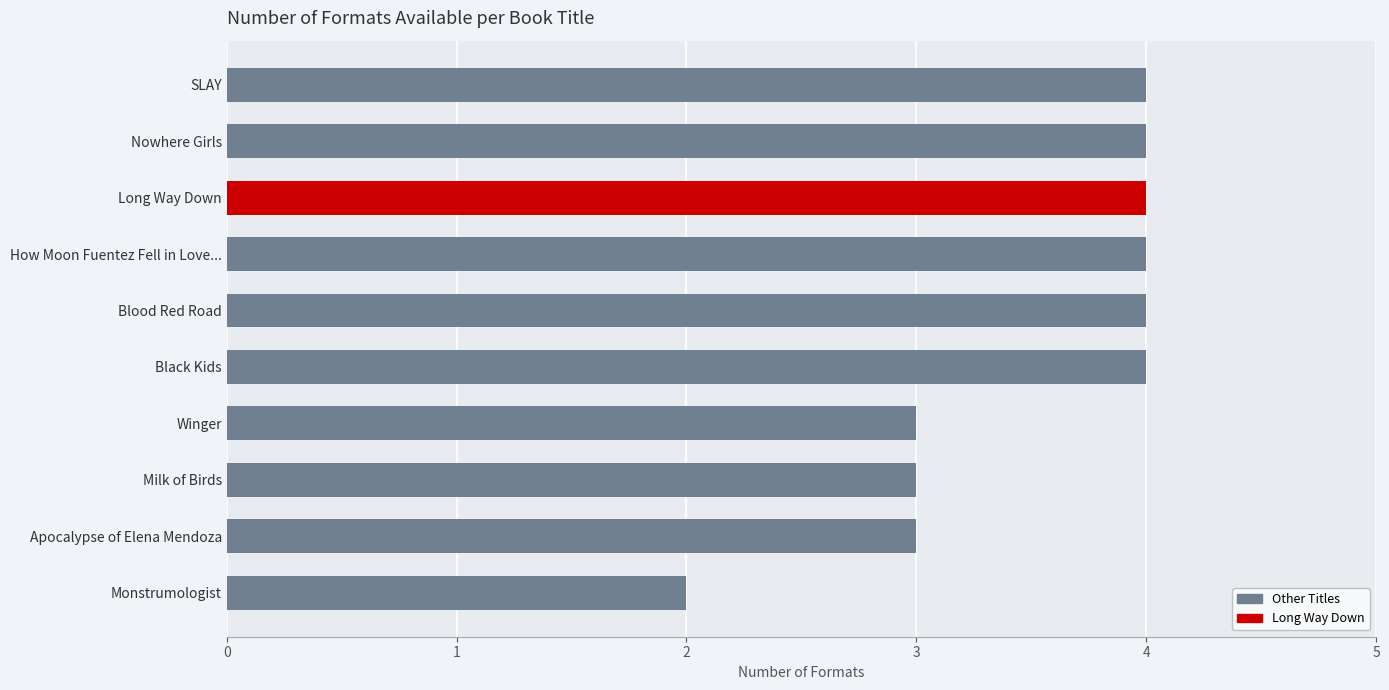

What is the label of the 5th bar from the bottom?

Black Kids